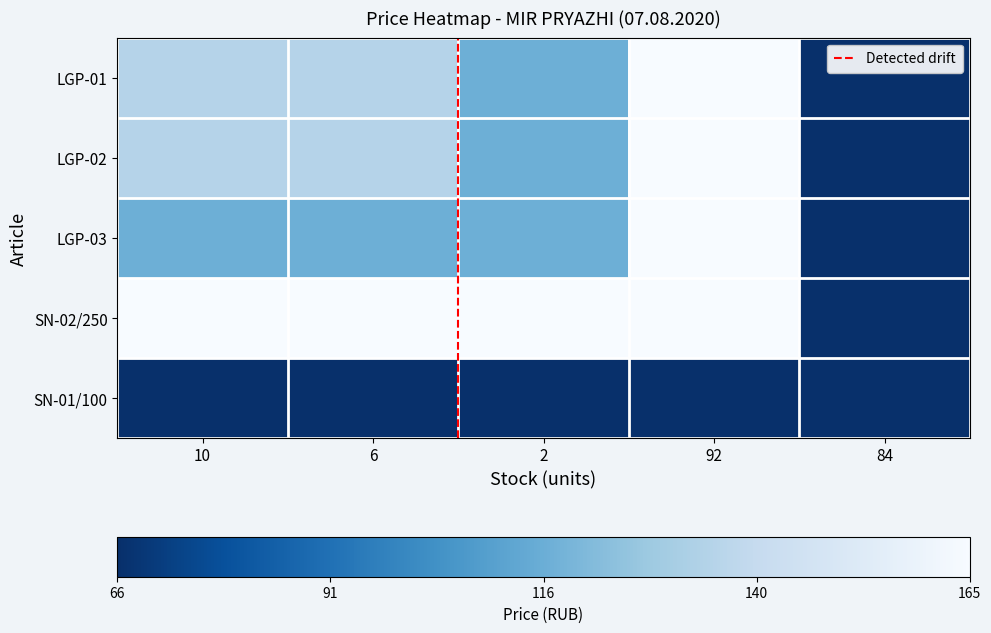

What is the total value across all series at 92?

660.0